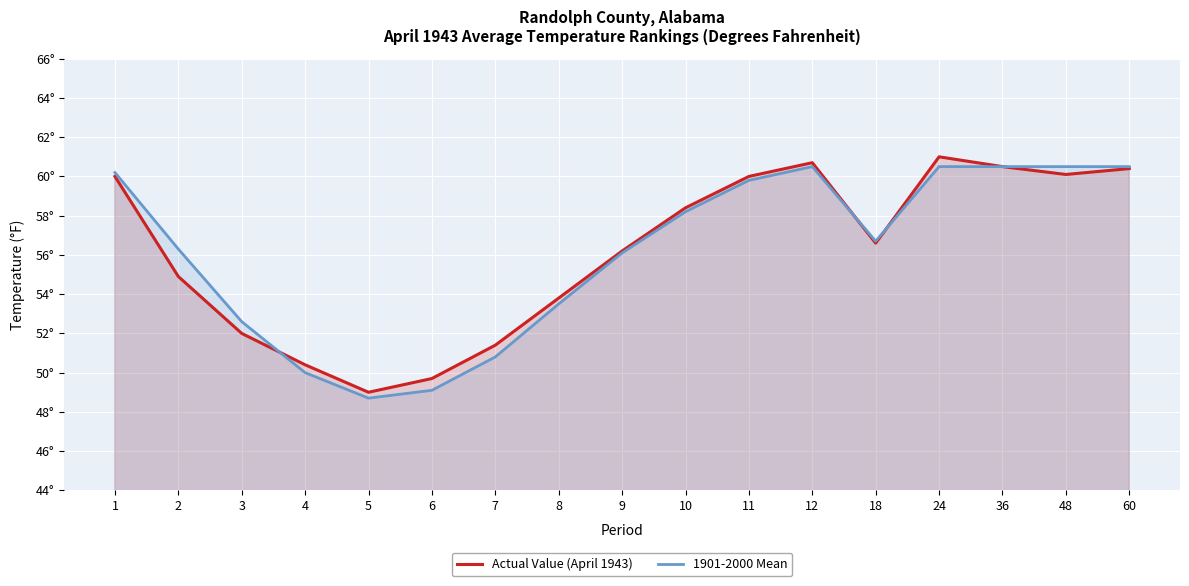

How many series are shown in this chart?

2